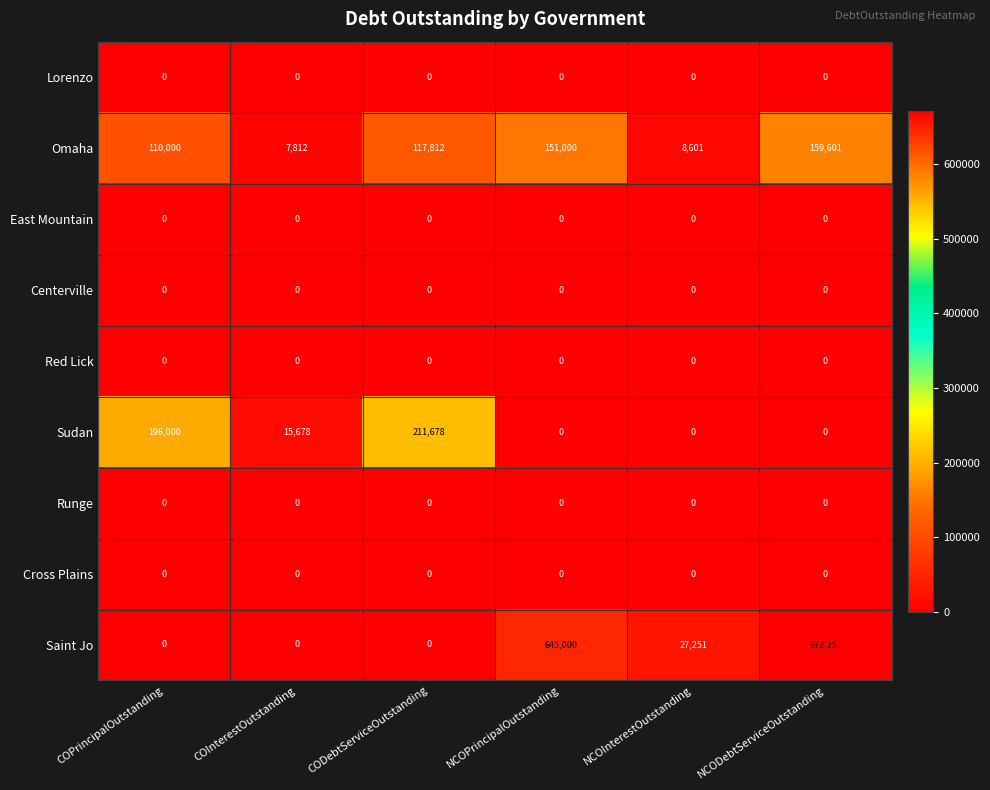

True or false: Centerville has a value of 0 at NCOPrincipalOutstanding.

True